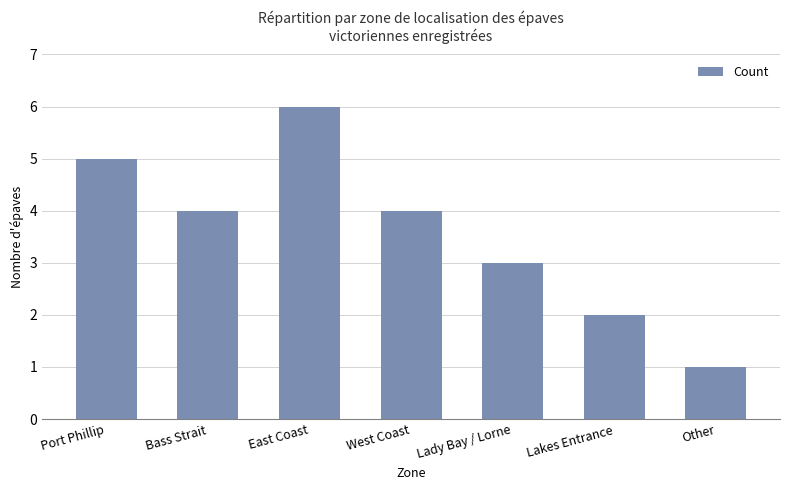

What is the label of the 2nd bar from the right?

Lakes Entrance